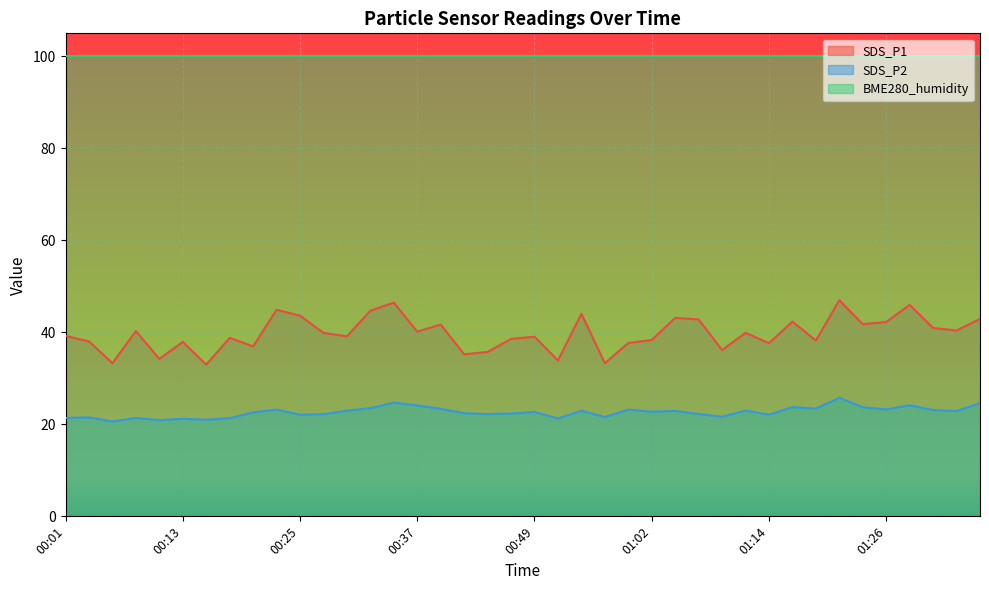

Is it true that SDS_P2 equals 40.1 at 00:23?

False